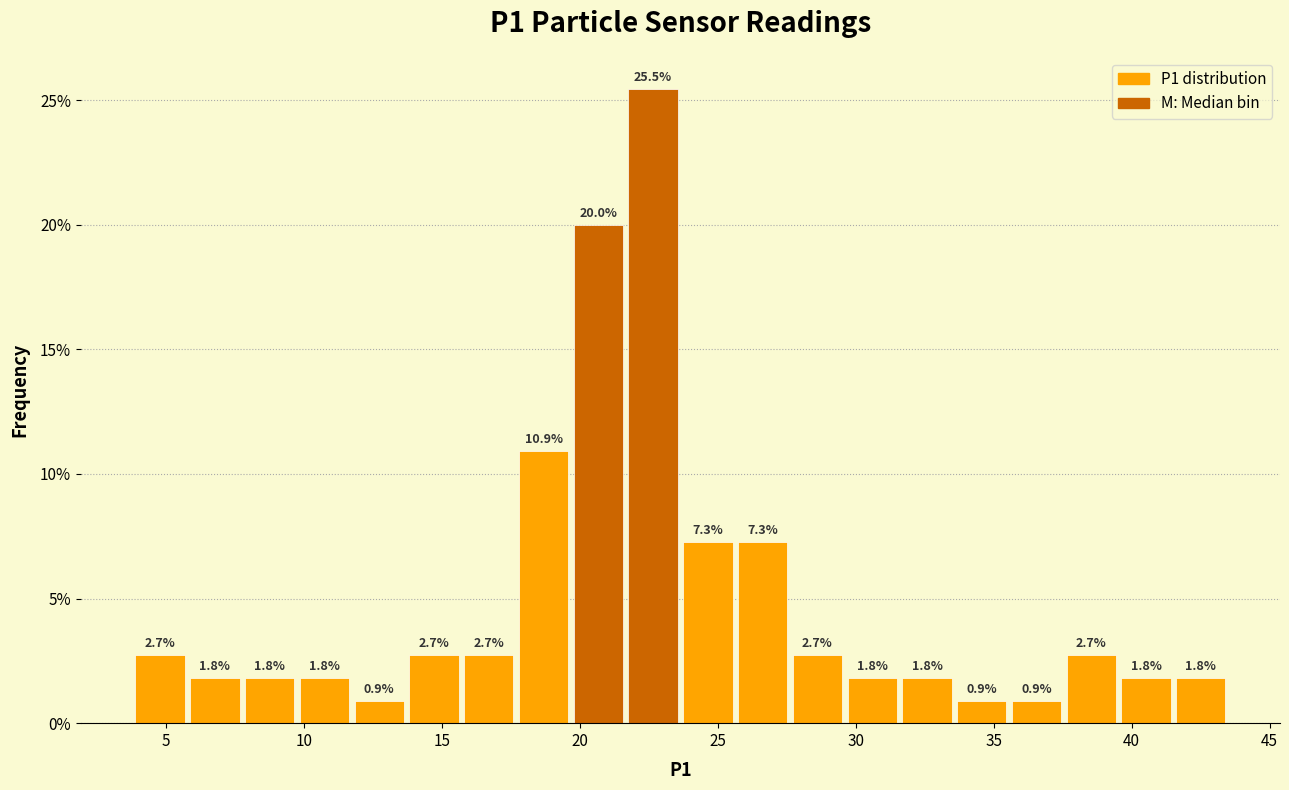

Around what value on the x-axis is the tallest bar? Give the approximate position of its centre, as read against the axis.

22.5